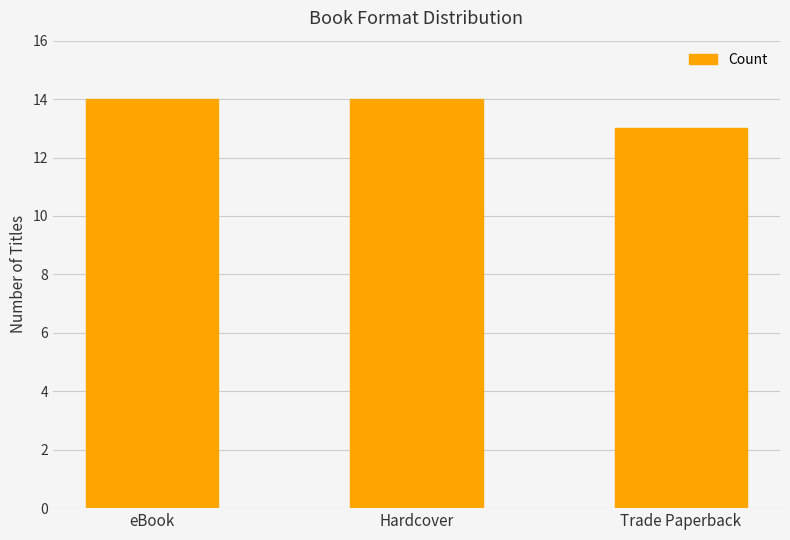

Which category has the lowest value across all series?

Trade Paperback